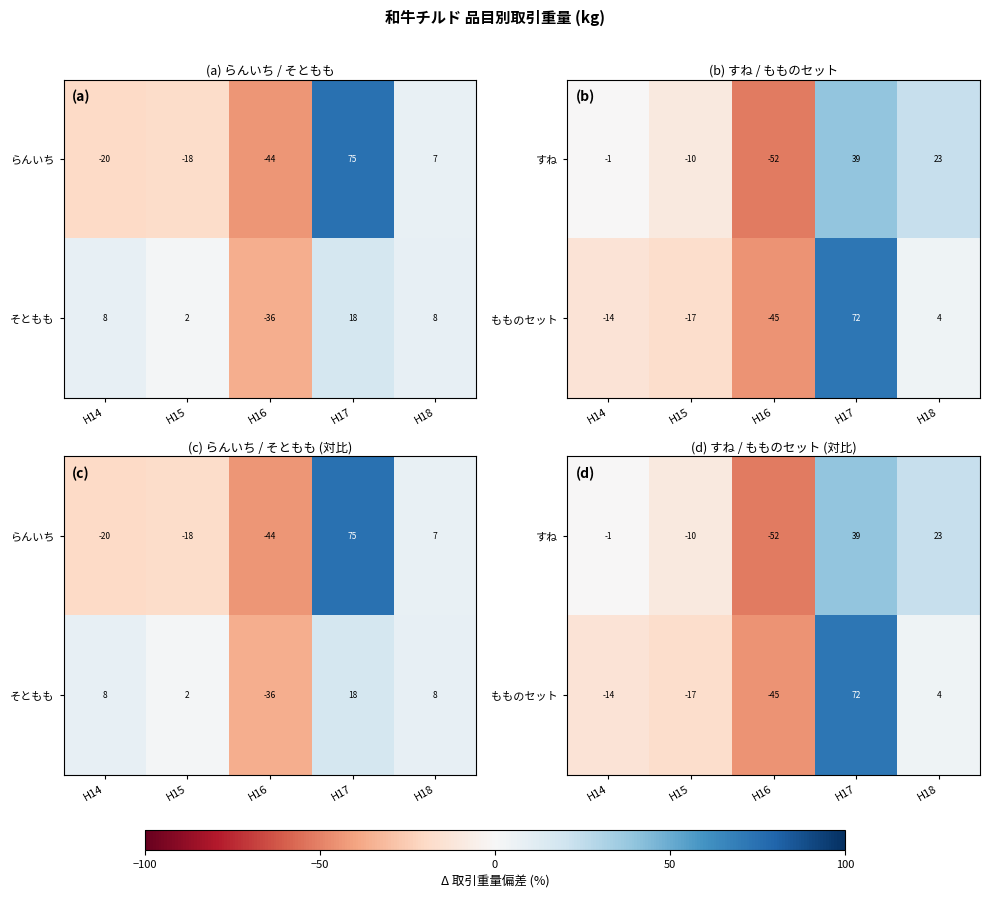

Rank the series at H18 from lowest to highest value.

もものセット, すね